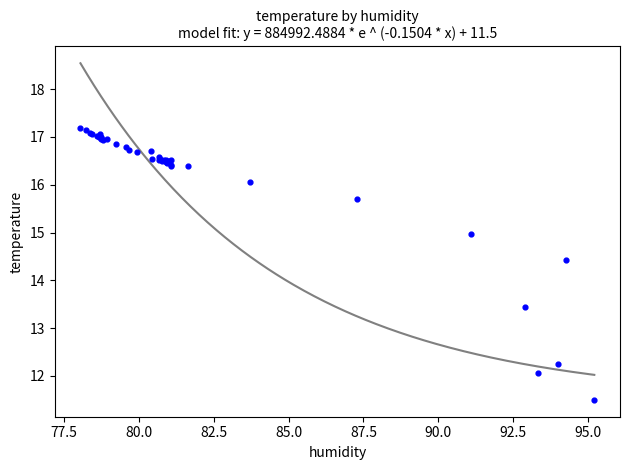

What Y value in the scatter plot is closest to 14?

14.4